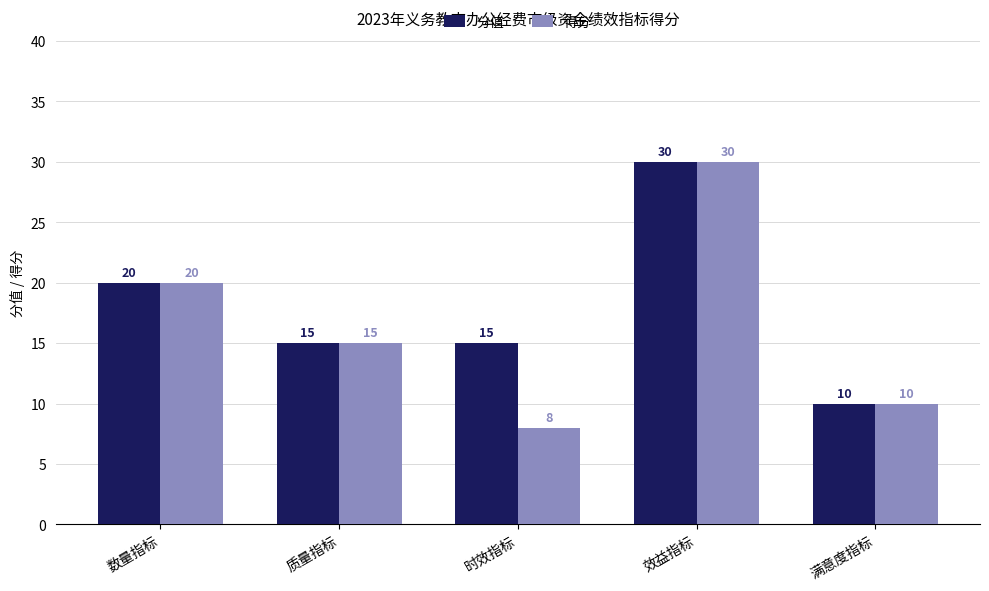

What are all the series names shown in the legend?

分值, 得分